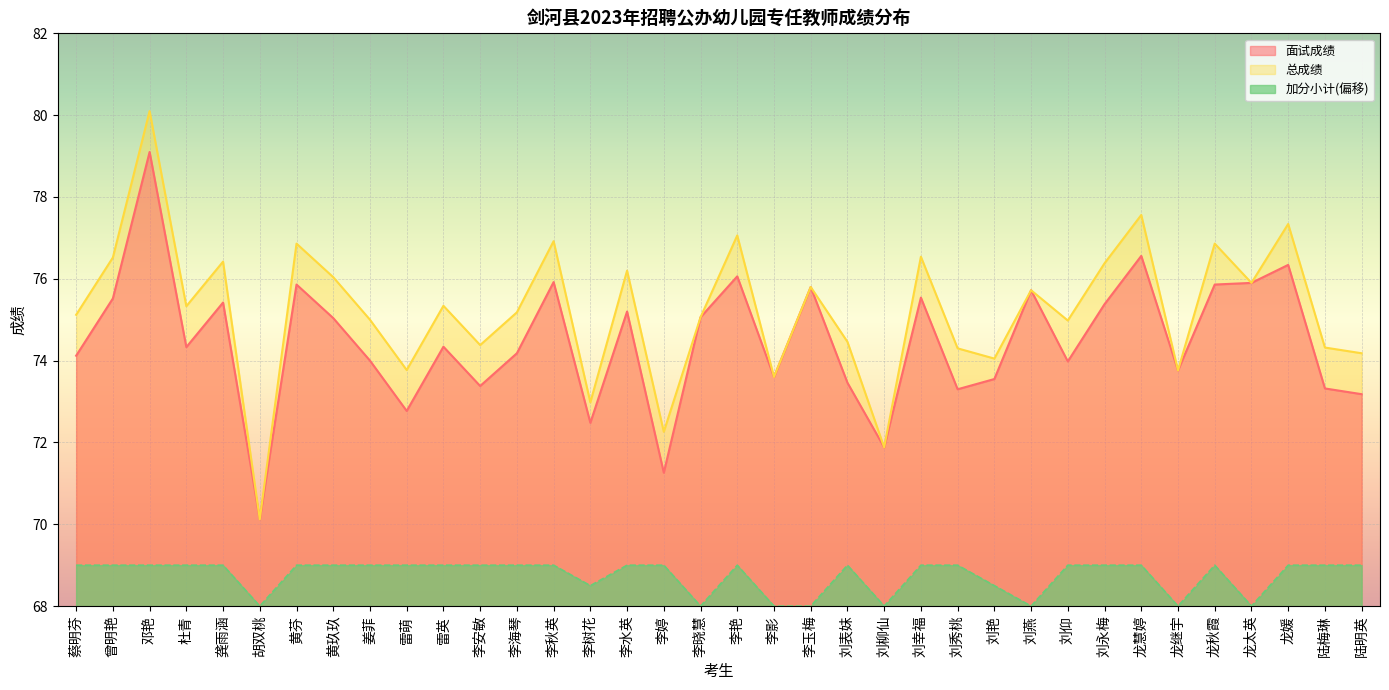

Is it true that 面试成绩 equals 44.1 at 李树花?

False